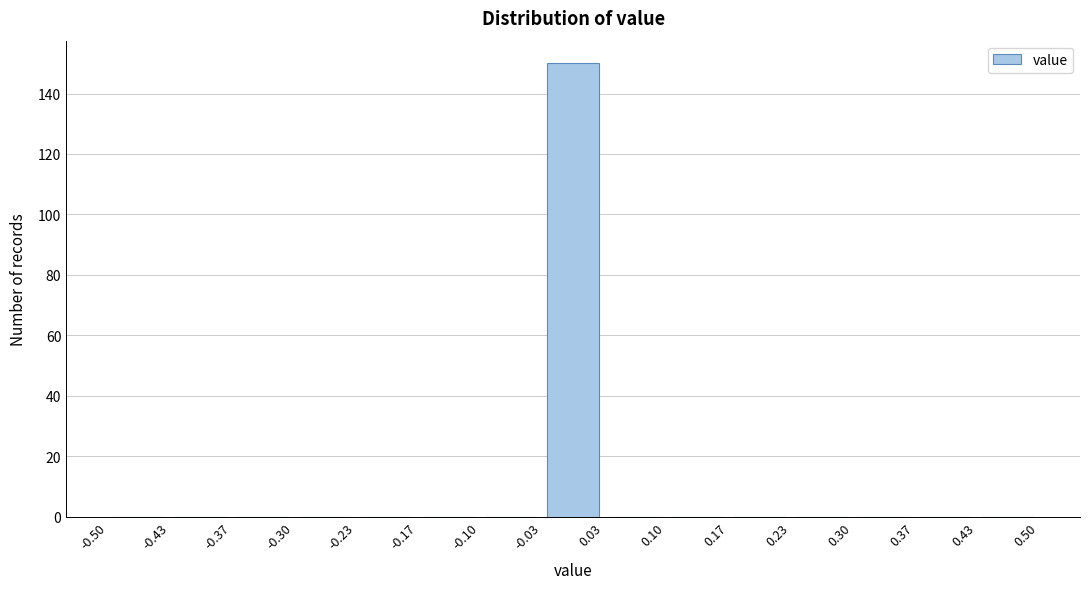

How tall is the bar that spans -0.03 to 0.03 on the x-axis? The values are not printed on the chart, so give them approximately, as read against the axis.

150